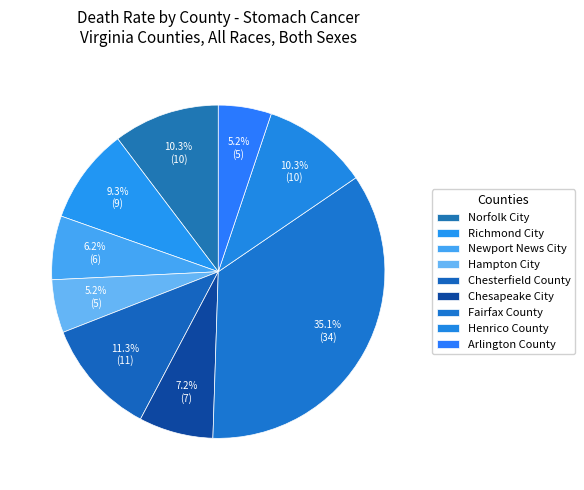

Does Hampton City account for over 50% of the chart?

No